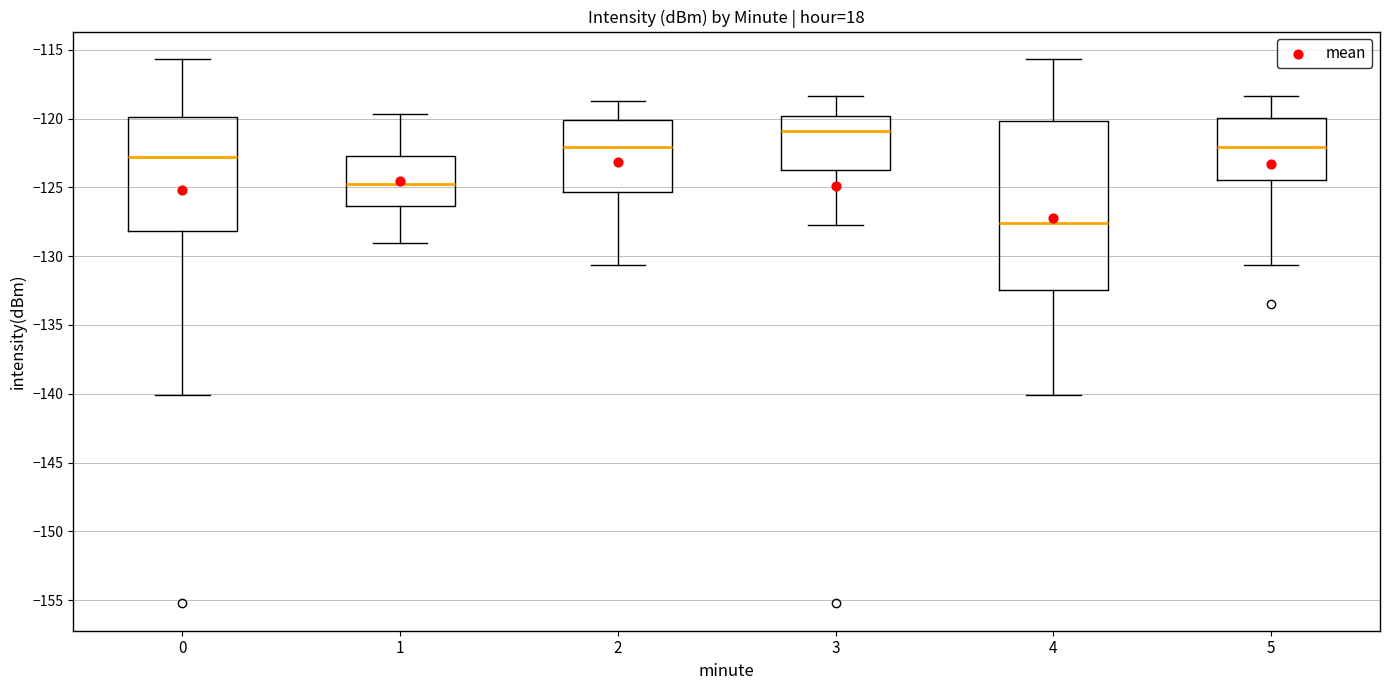

Reading left to right, read every box against the y-axis: the position of its median line, the range the box covers, and the ends of its whiskers. The values are not printed on the chart, so give them approximately, as read against the axis.

0: median -123.0, box -128.0 to -120.0, whiskers -140.0 to -115.5
1: median -124.5, box -126.5 to -122.5, whiskers -129.0 to -119.5
2: median -122.0, box -125.5 to -120.0, whiskers -130.5 to -118.5
3: median -121.0, box -123.5 to -120.0, whiskers -127.5 to -118.5
4: median -127.5, box -132.5 to -120.0, whiskers -140.0 to -115.5
5: median -122.0, box -124.5 to -120.0, whiskers -130.5 to -118.5